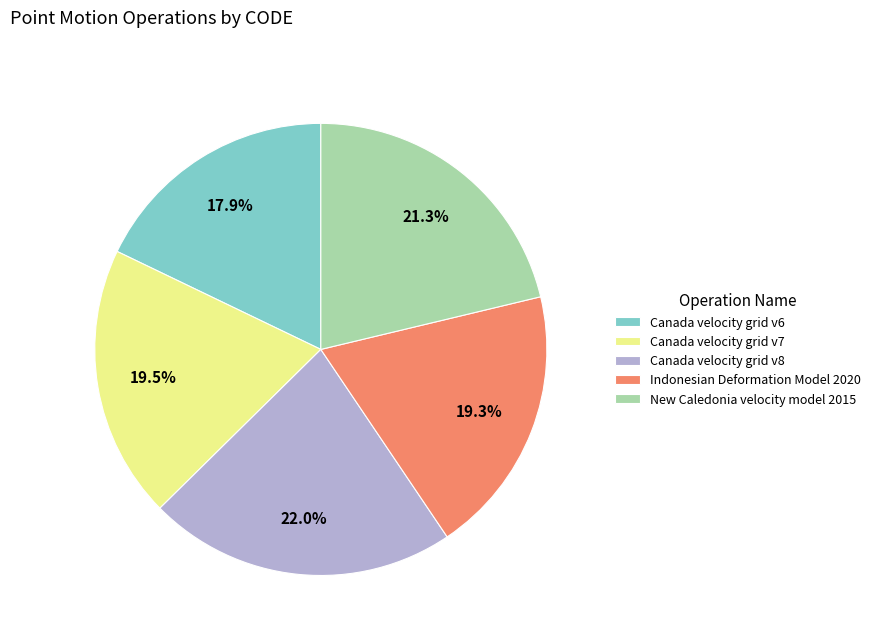

Count the number of slices in the pie.

5